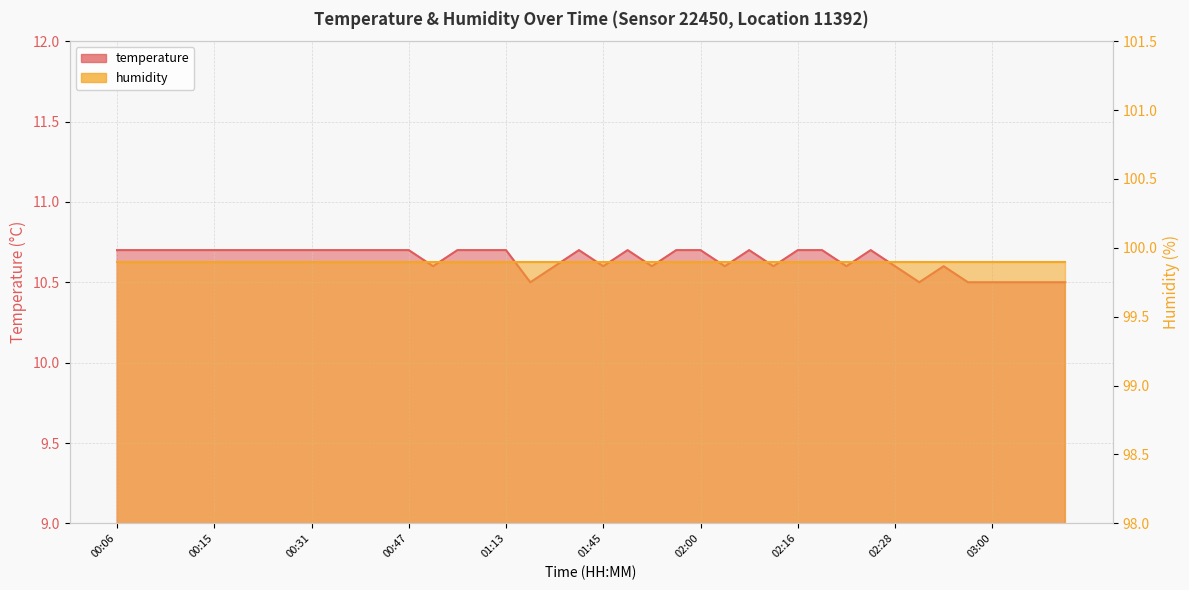

How many interior local peaks (higher than both neighbors) does the data have?

5